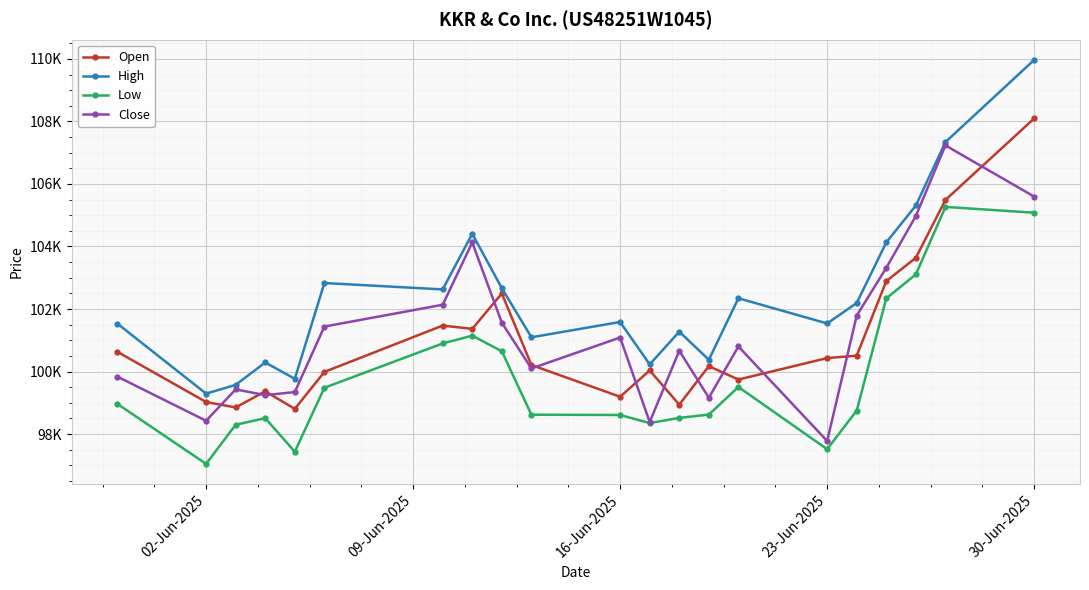

Does the chart display data point markers on the line(s)?

Yes